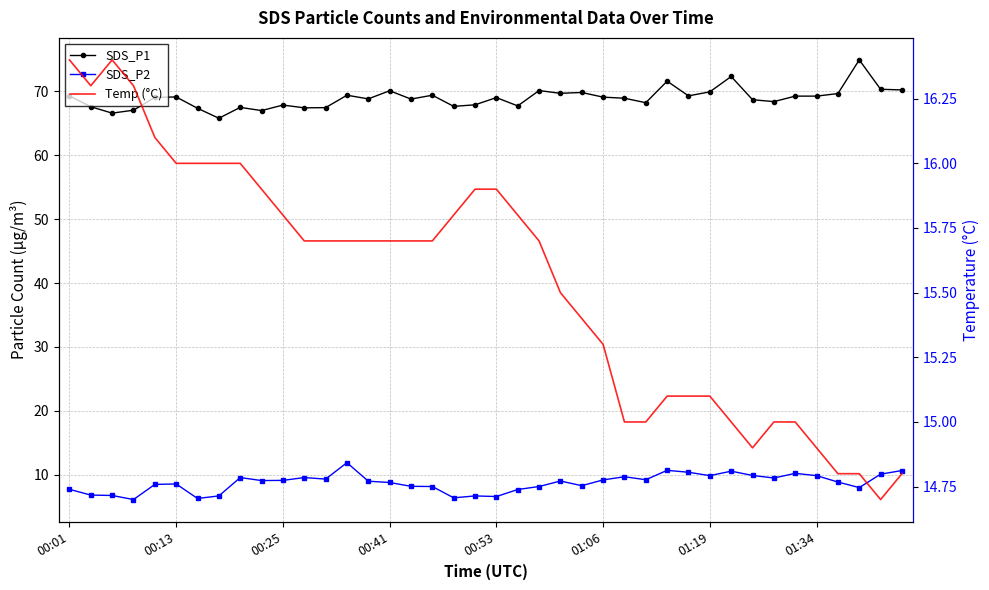

How many data points in SDS_P2 are less than 9?

19